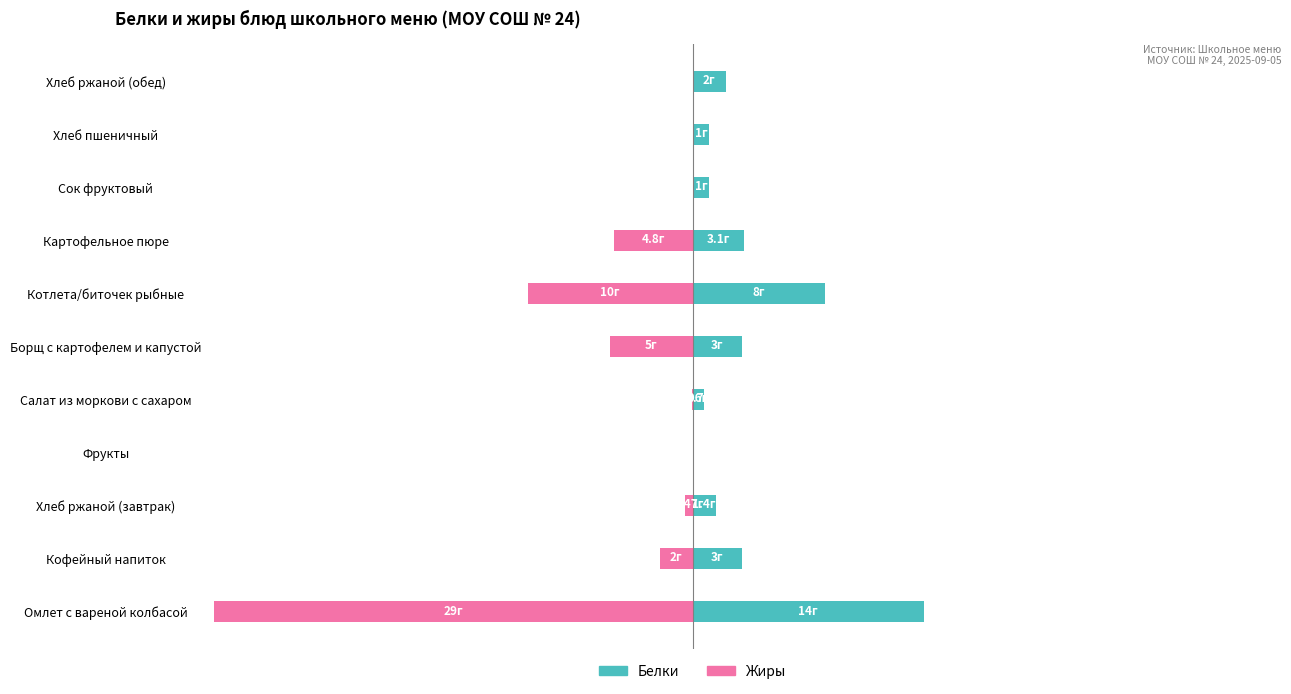

How many bars are there in each group?

2